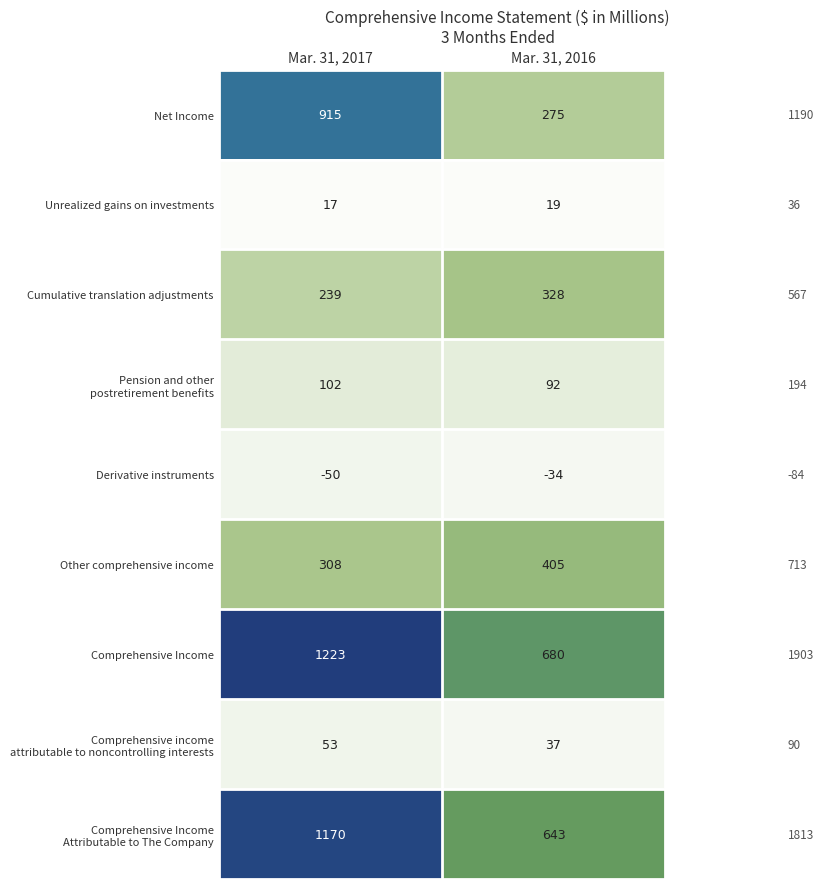

The Other comprehensive income series shows 717 at Mar. 31, 2016. True or false?

False